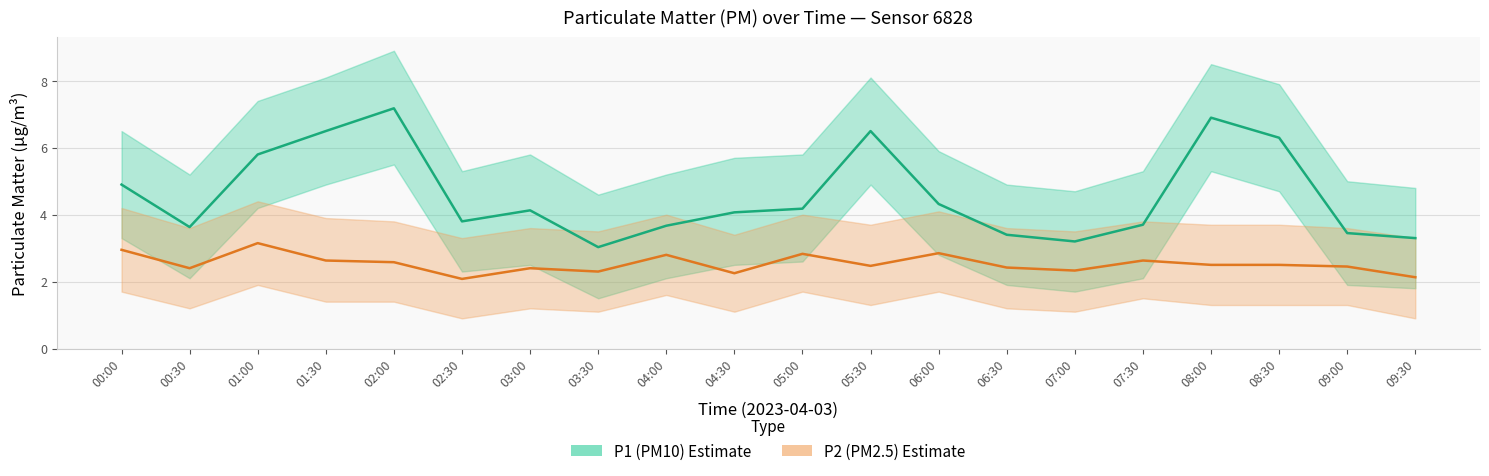

At which label is P2 (PM2.5) closest to 2?

02:30